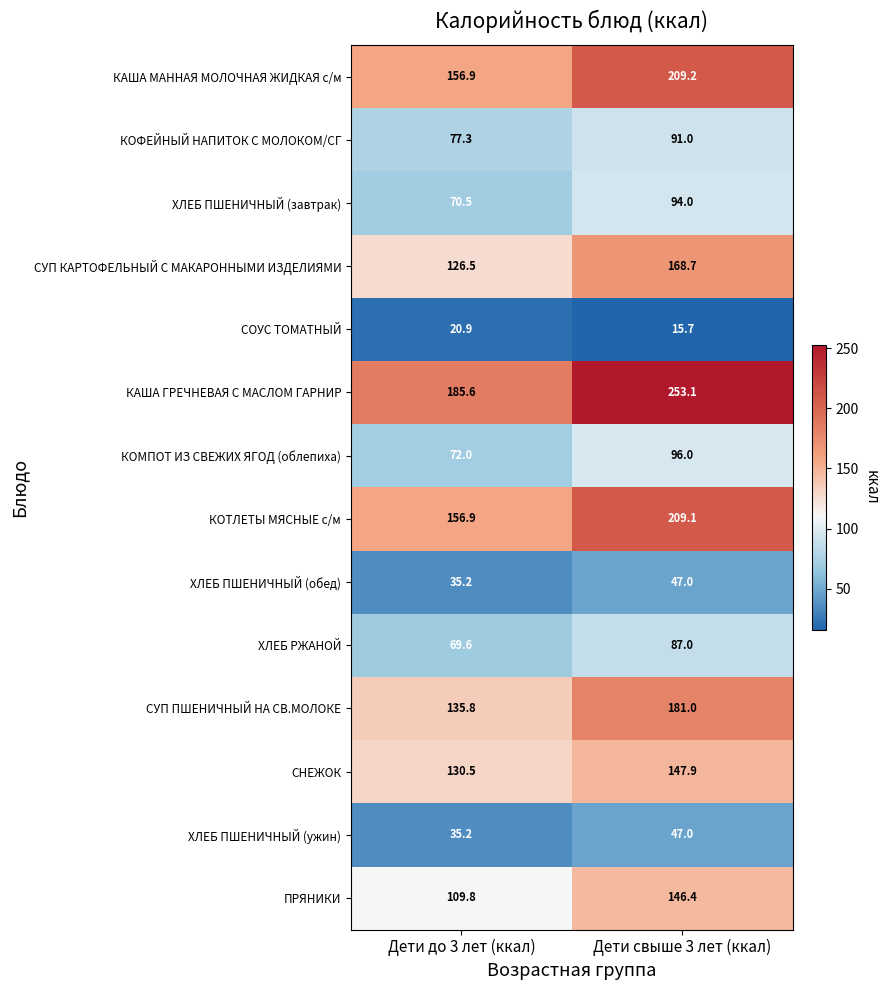

Which series has the widest spread of values?

КАША ГРЕЧНЕВАЯ С МАСЛОМ ГАРНИР